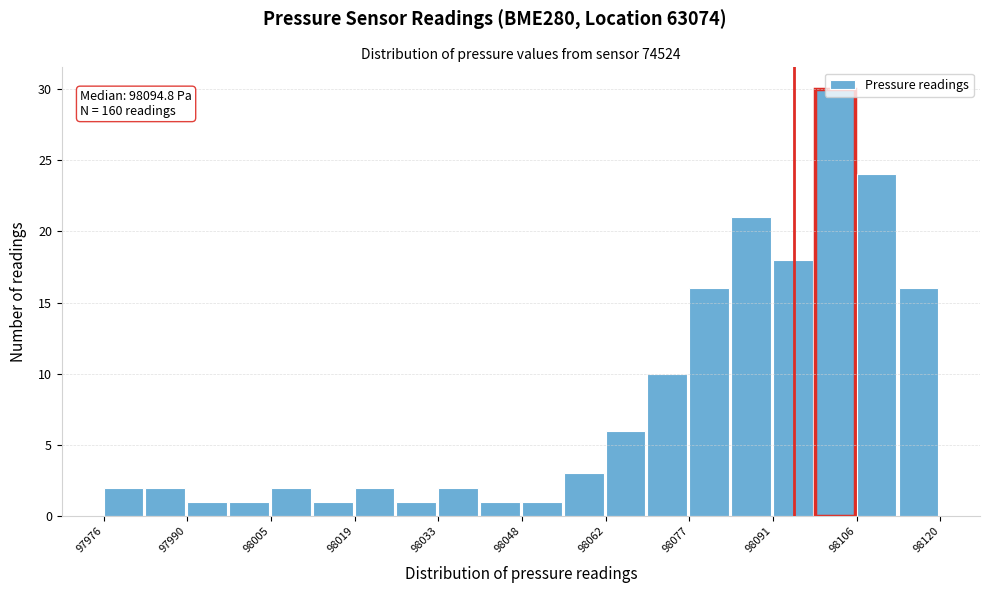

Around what value on the x-axis is the tallest bar? Give the approximate position of its centre, as read against the axis.

98102